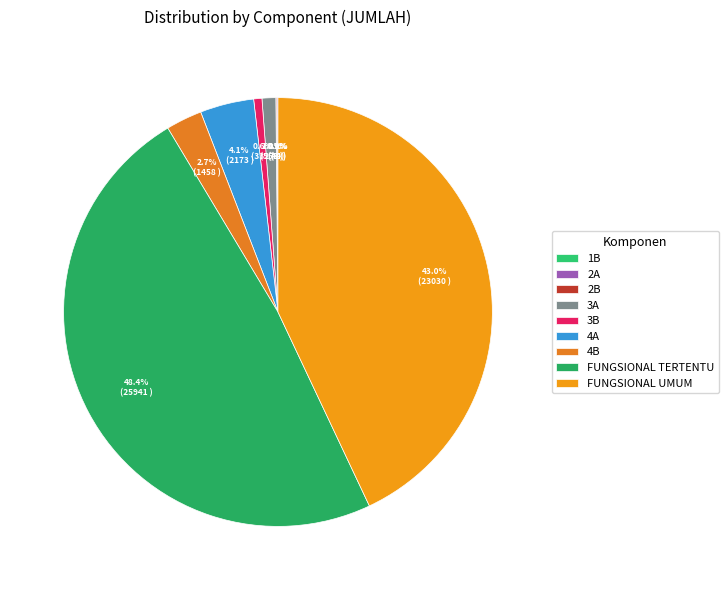

The FUNGSIONAL TERTENTU slice represents 59% of the pie. True or false?

False